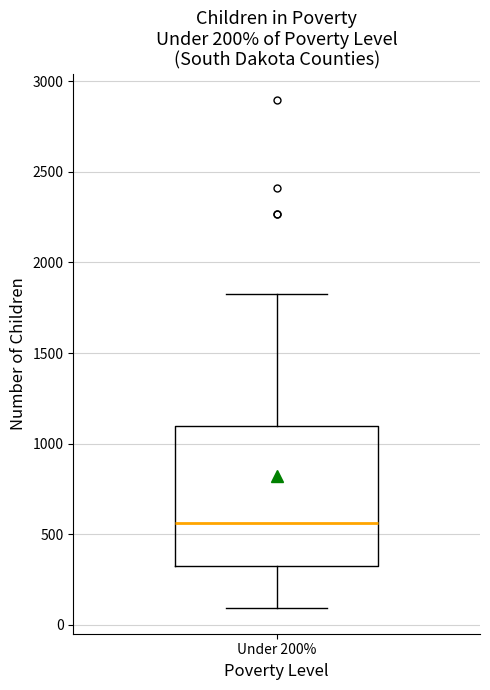

Read this box plot against the y-axis: the position of the median line, the range covered by the box, and the ends of both whiskers. The values are not printed on the chart, so give them approximately, as read against the axis.

median 550, box 350 to 1100, whiskers 100 to 1850